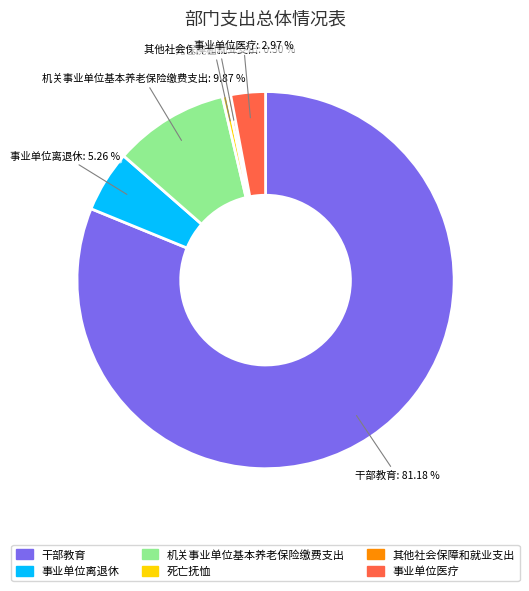

Which has a higher value, 事业单位离退休 or 事业单位医疗?

事业单位离退休